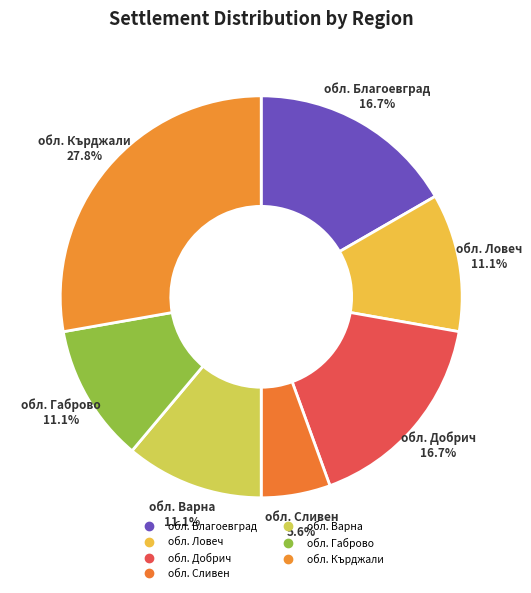

To the nearest percent, what is the average slice percentage?

14%